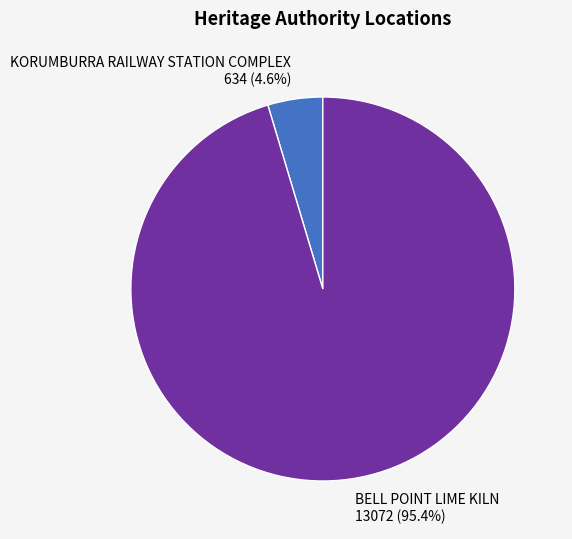

Which slice represents more than half of the pie?

BELL POINT LIME KILN